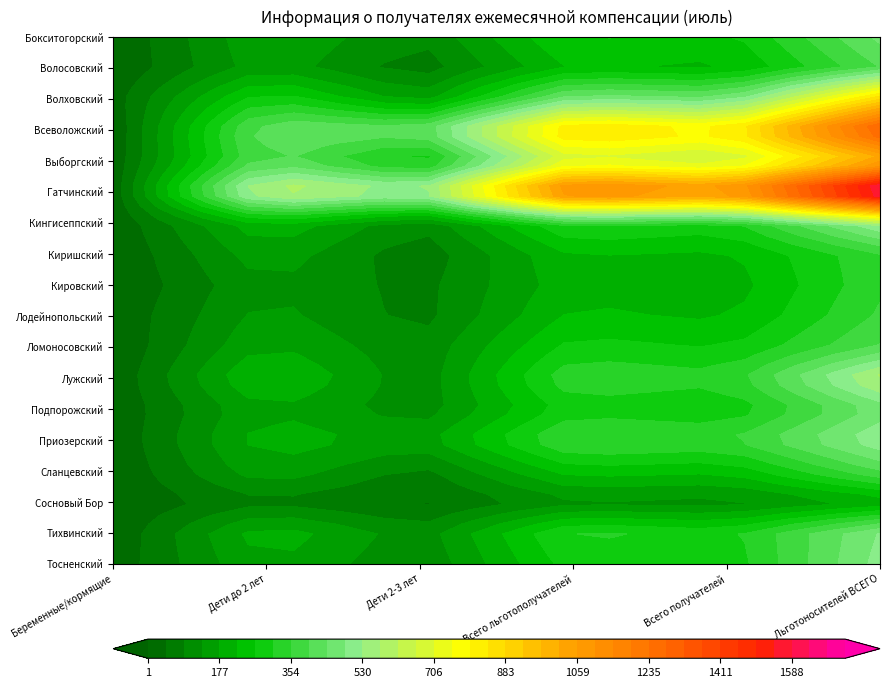

Reading right to left, extract all data points from this chart.

Бокситогорский: 454	248	273	91	180	2
Волосовский: 397	210	228	60	165	3
Волховский: 880	445	476	148	305	23
Всеволожский: 1328	813	880	426	450	4
Выборгский: 968	622	684	252	421	11
Гатчинский: 1720	1121	1208	553	642	13
Кингисеппский: 539	291	324	93	224	7
Киришский: 347	211	224	55	167	2
Кировский: 344	194	206	72	133	1
Лодейнопольский: 361	212	232	71	152	9
Ломоносовский: 402	261	283	96	184	3
Лужский: 595	323	350	99	242	9
Подпорожский: 454	267	288	103	178	7
Приозерский: 526	350	372	158	206	8
Сланцевский: 401	231	247	73	171	3
Сосновый Бор: 177	108	116	33	79	4
Тихвинский: 489	289	322	105	210	7
Тосненский: 504	276	290	91	183	16